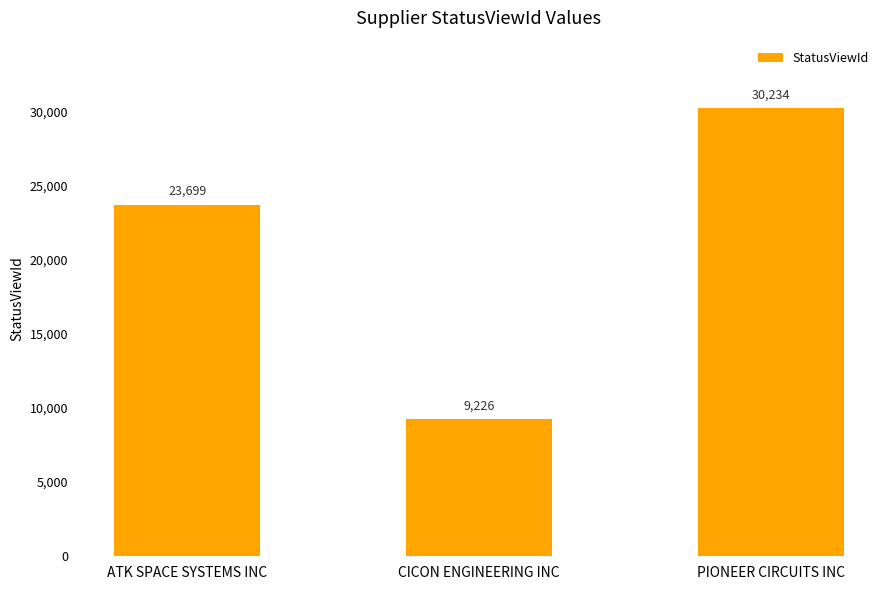

What is the approximate value at PIONEER CIRCUITS INC?

30234